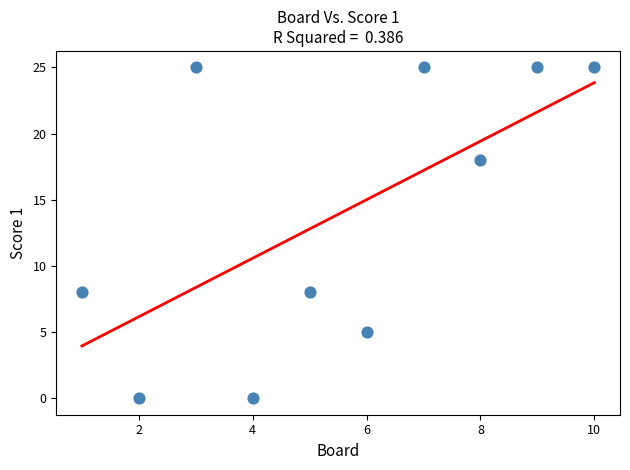

What is the average Y value?

14